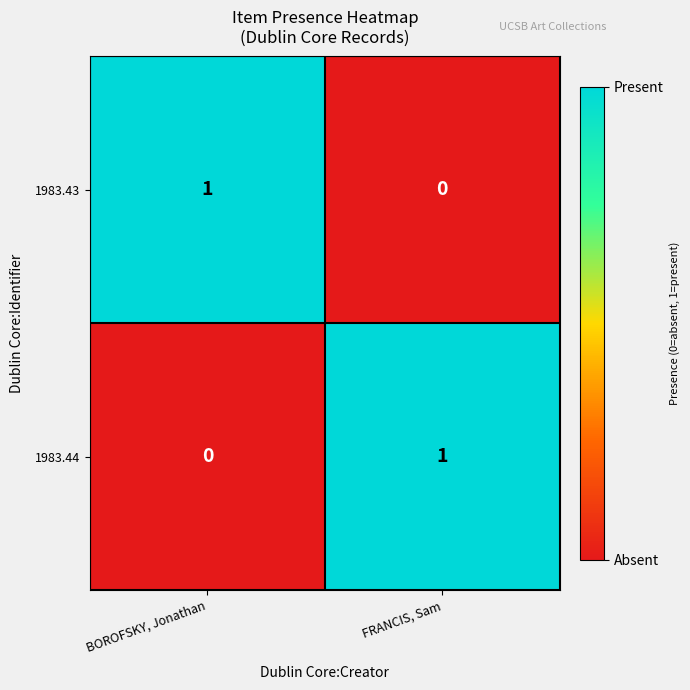

At which label does 1983.44 reach its minimum?

BOROFSKY, Jonathan